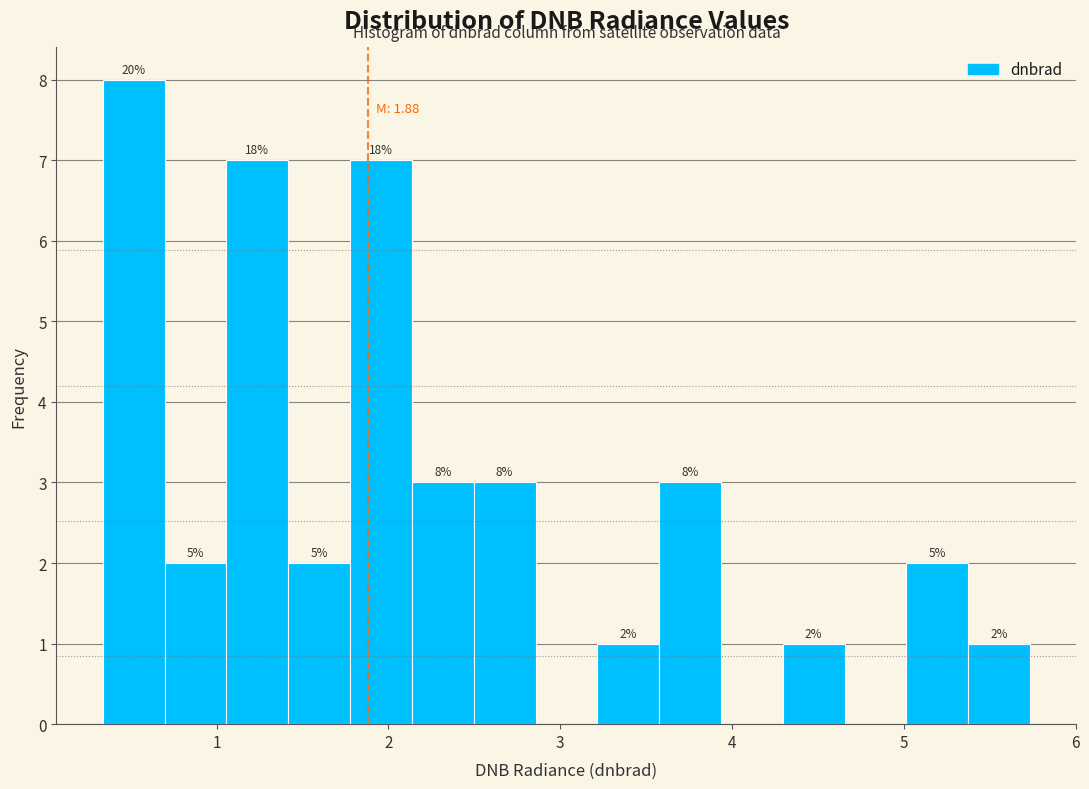

Around what value on the x-axis is the tallest bar? Give the approximate position of its centre, as read against the axis.

0.5